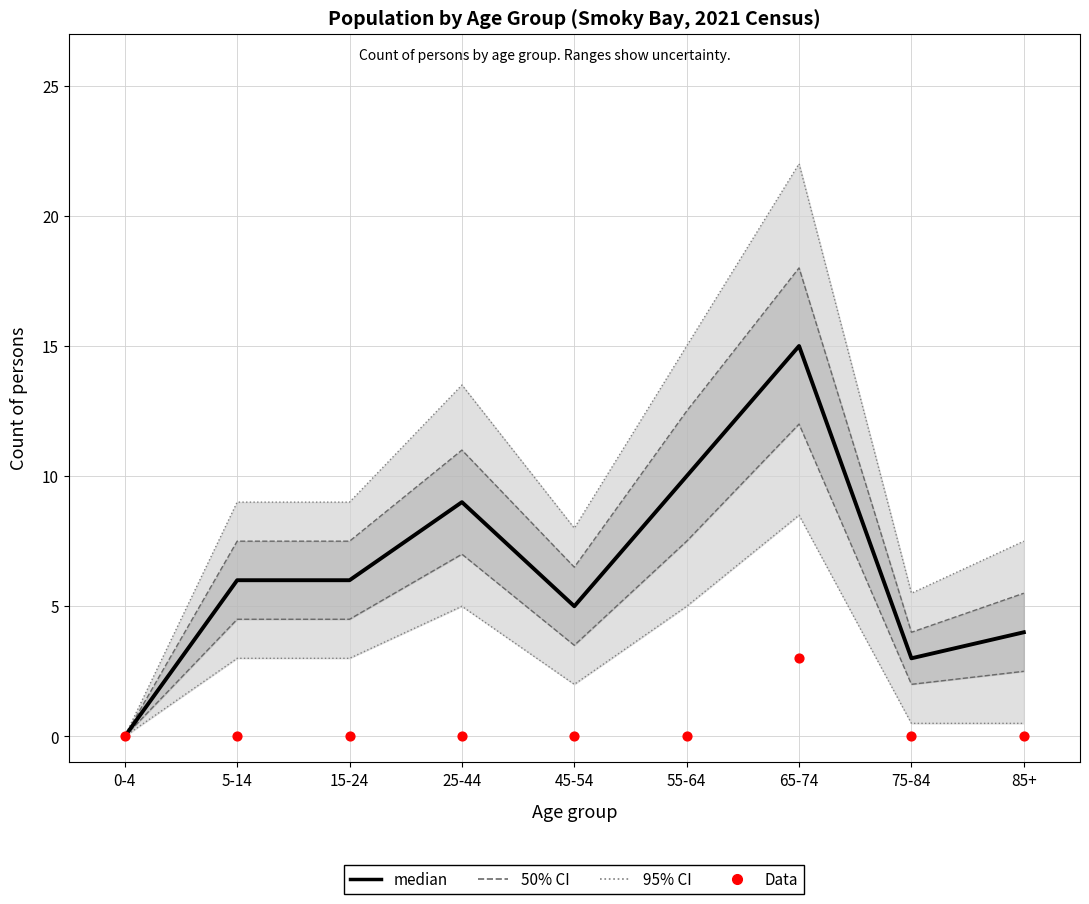

What are all the series names shown in the legend?

95% CI, 50% CI, median, Data